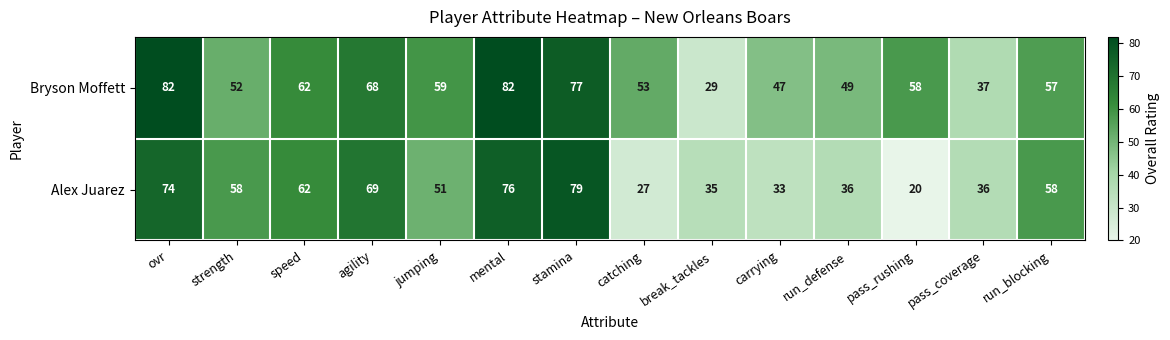

Reading left to right, transcribe all the data shown in this chart.

Bryson Moffett: 82	52	62	68	59	82	77	53	29	47	49	58	37	57
Alex Juarez: 74	58	62	69	51	76	79	27	35	33	36	20	36	58